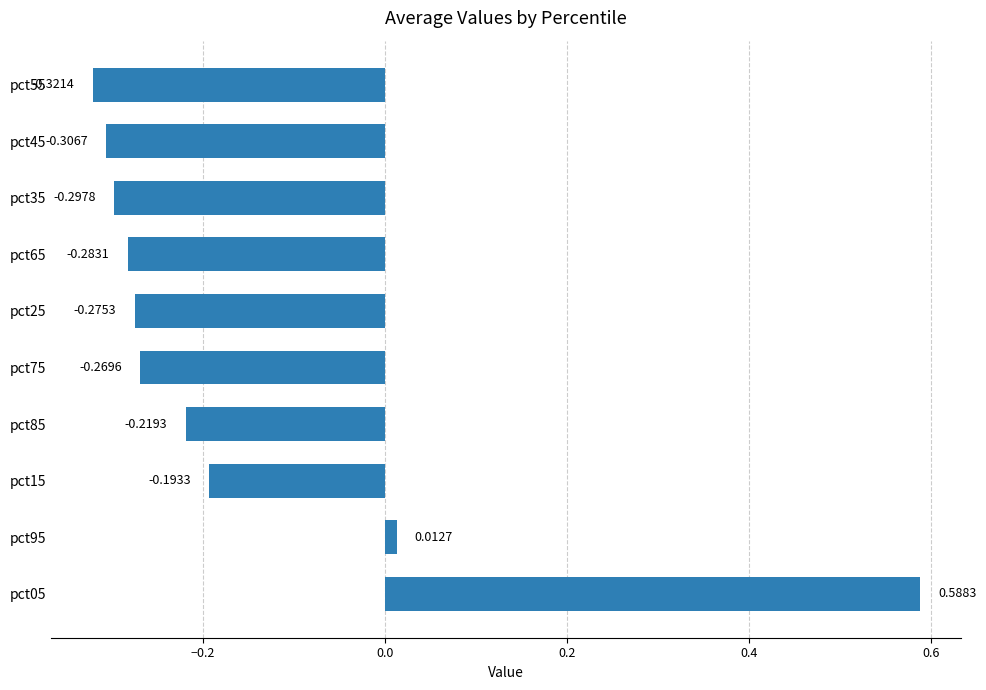

What is the sum of all values?

-1.6